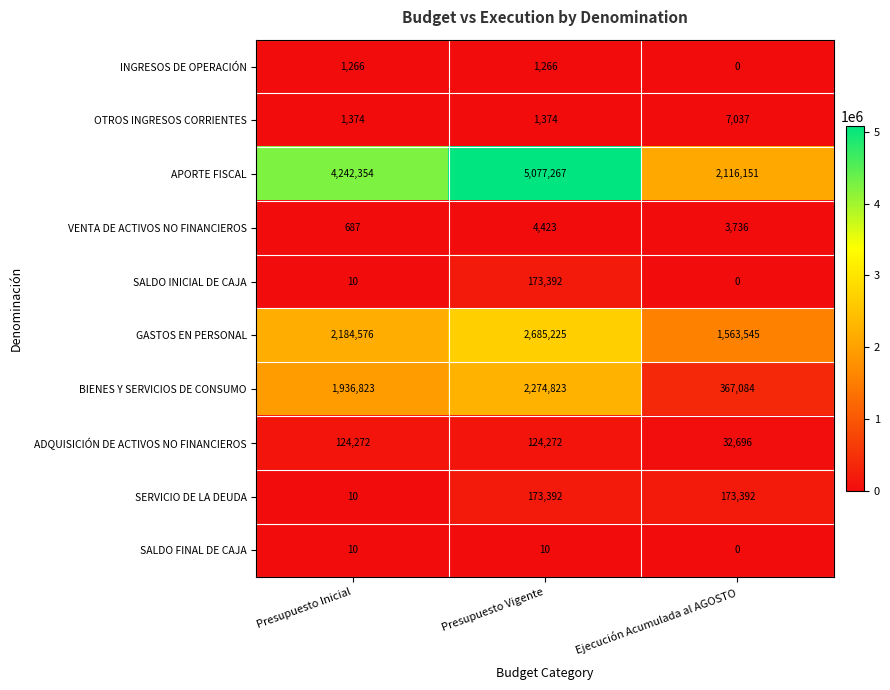

Reading left to right, what are all the values shown in this chart?

INGRESOS DE OPERACIÓN: Presupuesto Inicial=1266	Presupuesto Vigente=1266	Ejecución Acumulada al AGOSTO=0
OTROS INGRESOS CORRIENTES: Presupuesto Inicial=1374	Presupuesto Vigente=1374	Ejecución Acumulada al AGOSTO=7037
APORTE FISCAL: Presupuesto Inicial=4242354	Presupuesto Vigente=5077267	Ejecución Acumulada al AGOSTO=2116151
VENTA DE ACTIVOS NO FINANCIEROS: Presupuesto Inicial=687	Presupuesto Vigente=4423	Ejecución Acumulada al AGOSTO=3736
SALDO INICIAL DE CAJA: Presupuesto Inicial=10	Presupuesto Vigente=173392	Ejecución Acumulada al AGOSTO=0
GASTOS EN PERSONAL: Presupuesto Inicial=2184576	Presupuesto Vigente=2685225	Ejecución Acumulada al AGOSTO=1563545
BIENES Y SERVICIOS DE CONSUMO: Presupuesto Inicial=1936823	Presupuesto Vigente=2274823	Ejecución Acumulada al AGOSTO=367084
ADQUISICIÓN DE ACTIVOS NO FINANCIEROS: Presupuesto Inicial=124272	Presupuesto Vigente=124272	Ejecución Acumulada al AGOSTO=32696
SERVICIO DE LA DEUDA: Presupuesto Inicial=10	Presupuesto Vigente=173392	Ejecución Acumulada al AGOSTO=173392
SALDO FINAL DE CAJA: Presupuesto Inicial=10	Presupuesto Vigente=10	Ejecución Acumulada al AGOSTO=0